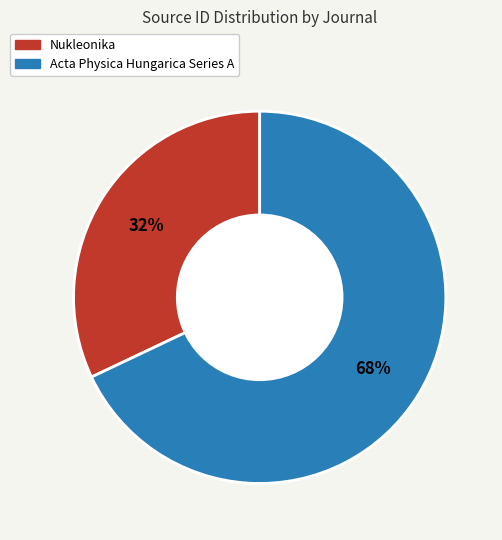

To the nearest percent, what percentage of the pie is Acta Physica Hungarica Series A?

68%